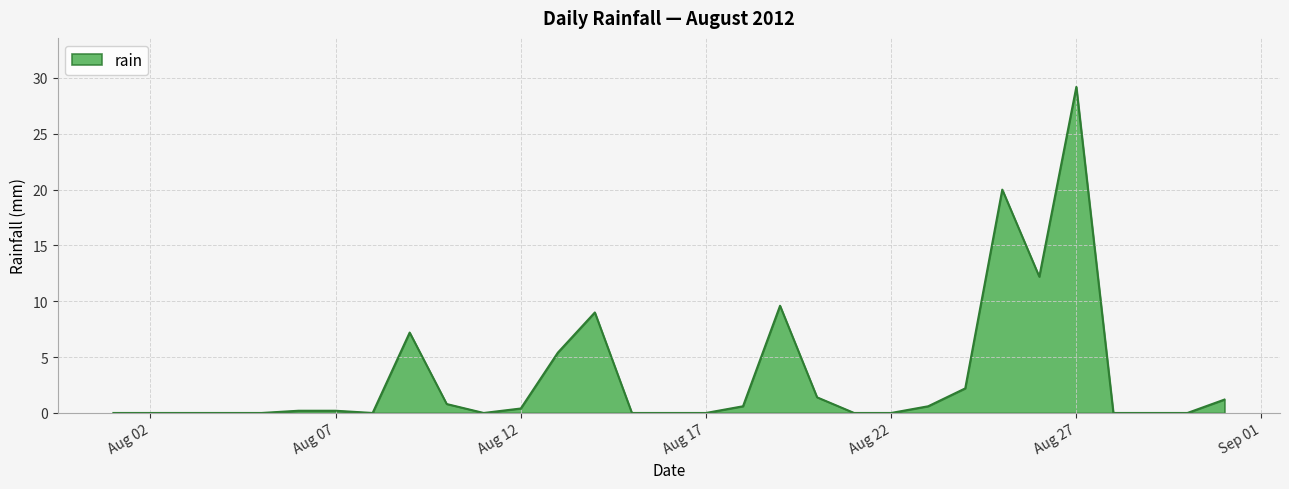

What is the sum of all values?

100.2